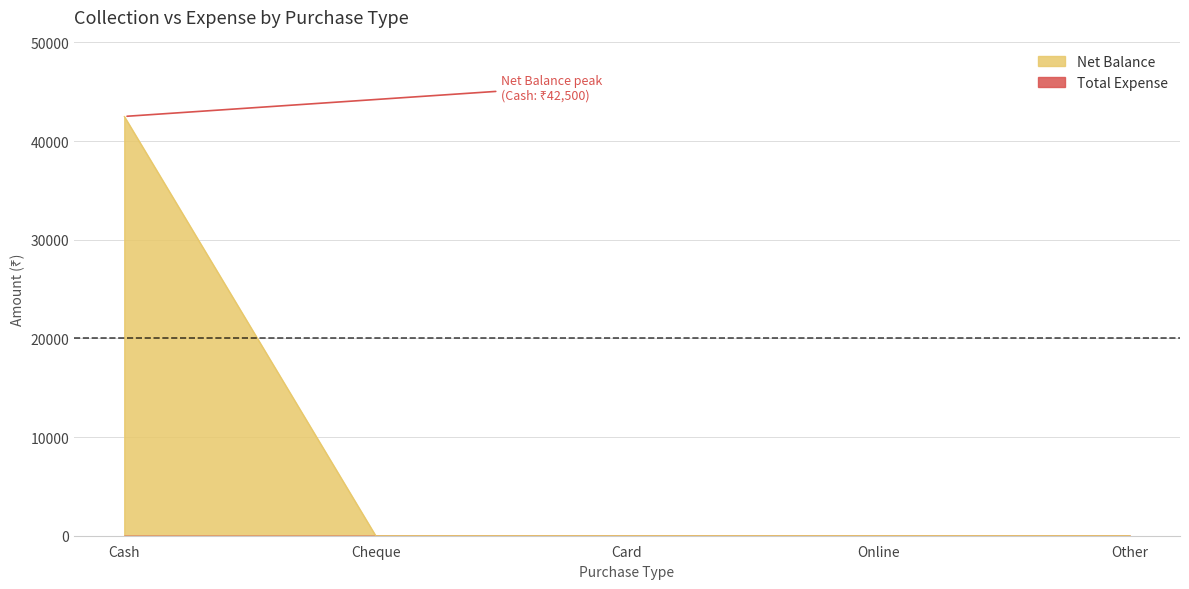

What is the greatest value displayed?

42500